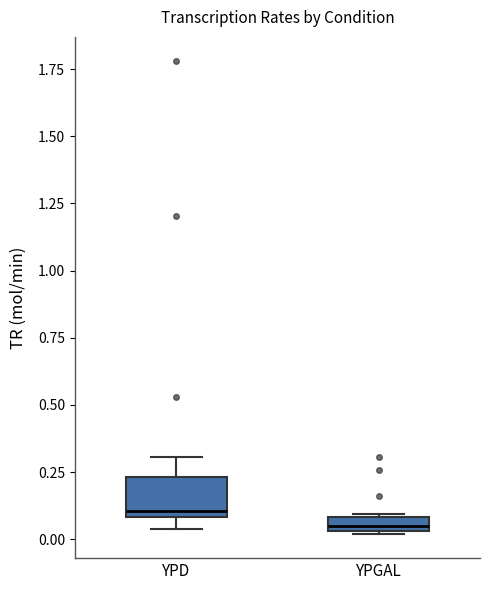

Which box's median line is the highest?

YPD